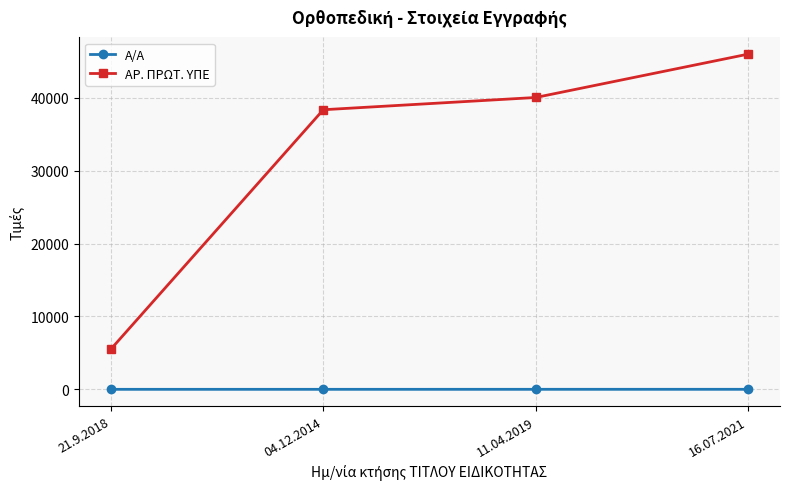

Rank the categories by ΑΡ. ΠΡΩΤ. ΥΠΕ value from lowest to highest.

21.9.2018, 04.12.2014, 11.04.2019, 16.07.2021